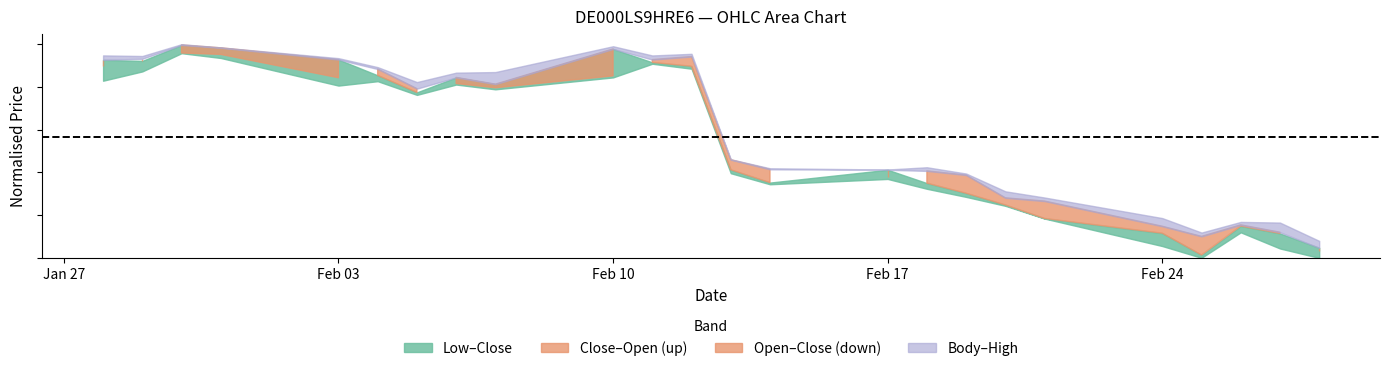

How many interior local valleys does the Low series have?

5